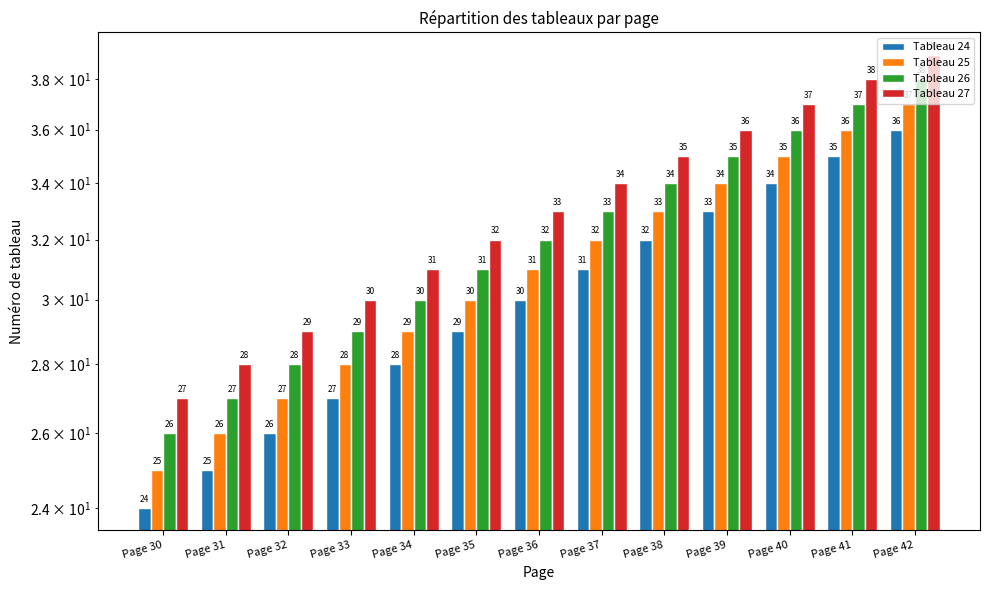

List the series in order of their peak value, lowest first.

Tableau 24, Tableau 25, Tableau 26, Tableau 27